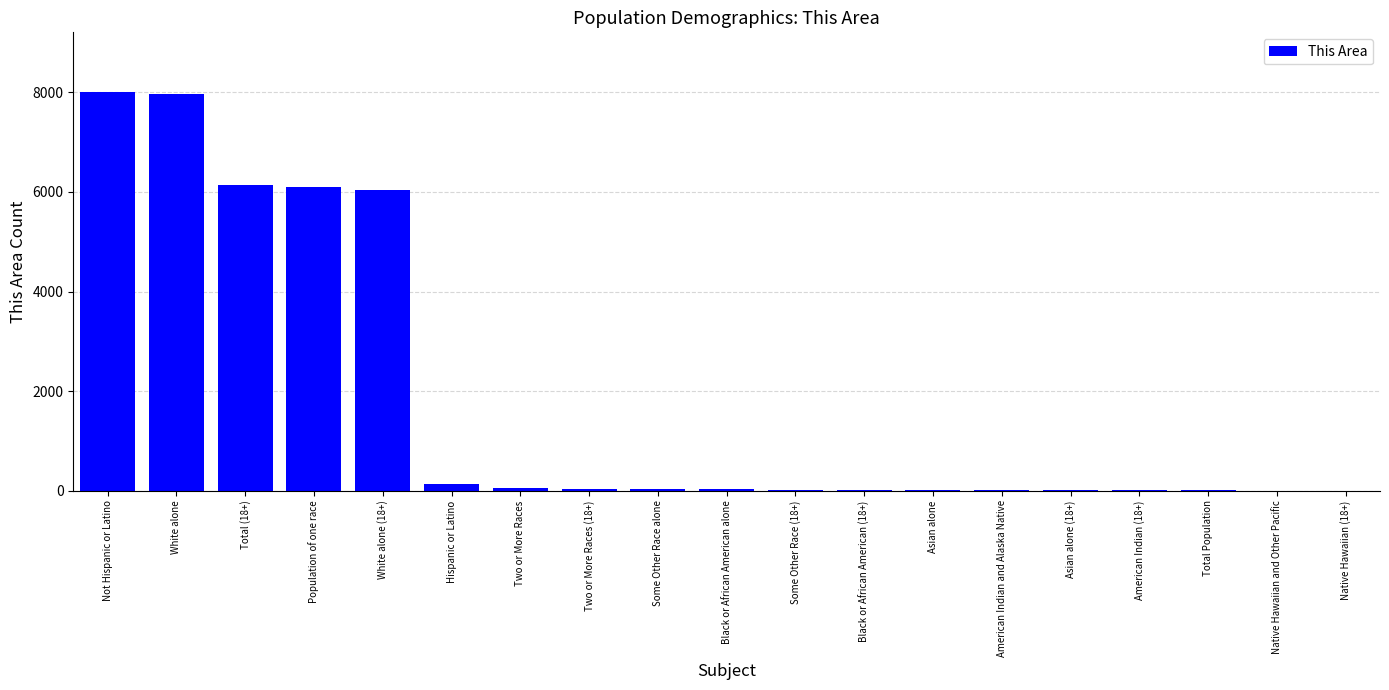

How many distinct data groups are displayed?

1